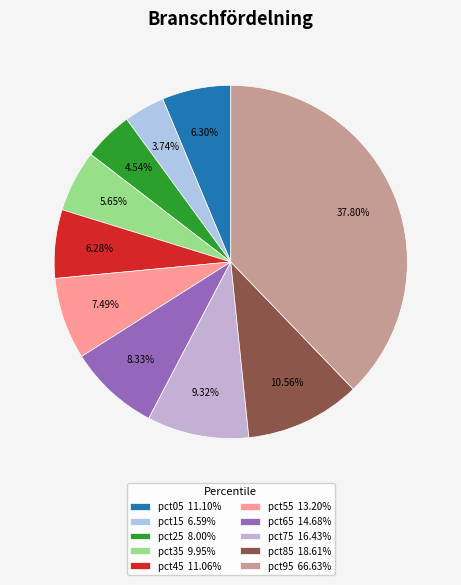

Which slice is the largest?

pct95